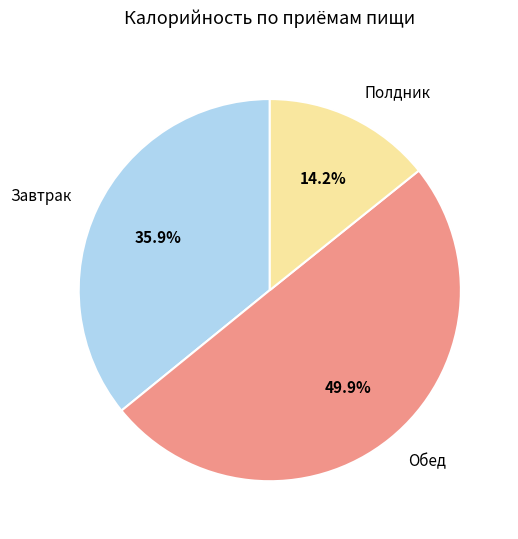

Does Завтрак account for over 50% of the chart?

No